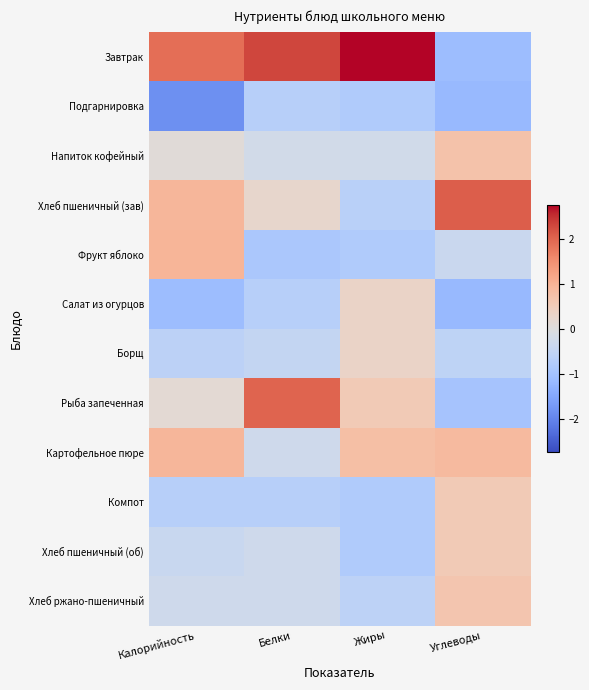

At how many categories does at least one series exceed 1?

4